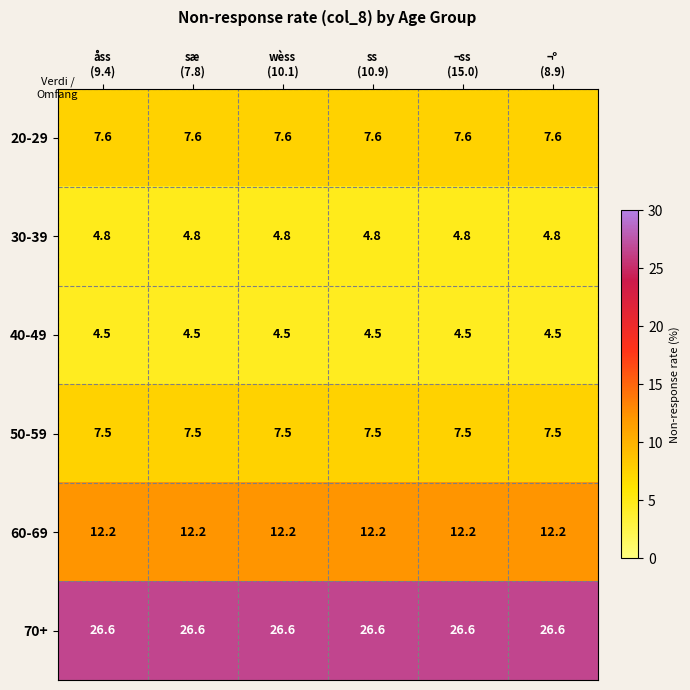

What is the greatest value displayed?

26.6